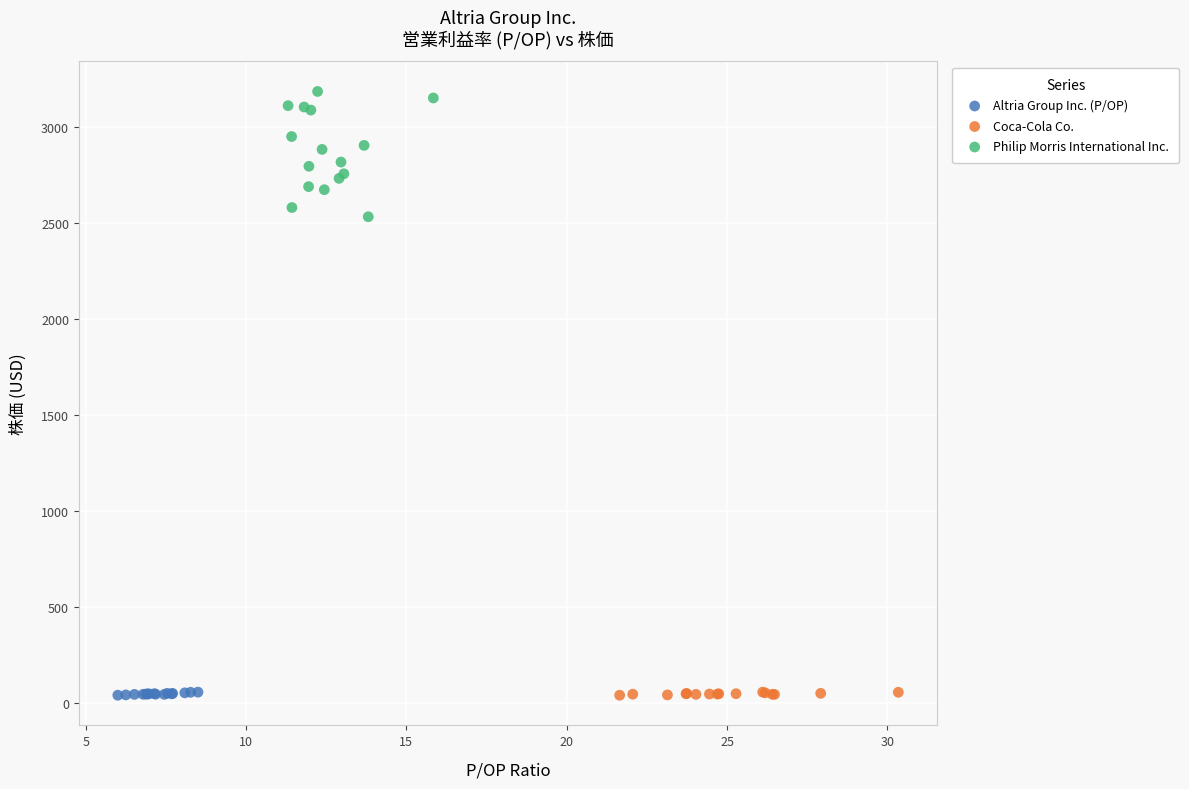

What are all the series names shown in the legend?

Altria Group Inc. (P/OP), Coca-Cola Co., Philip Morris International Inc.